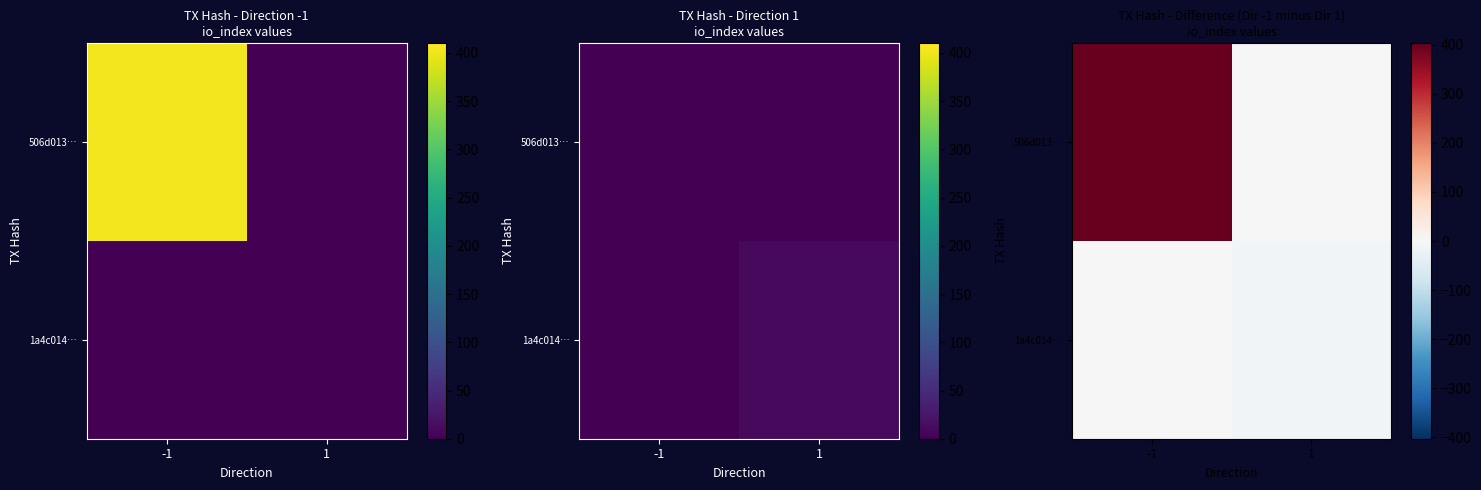

Is the value of 1a4c014… at -1 greater than the value of 506d013… at 1?

No